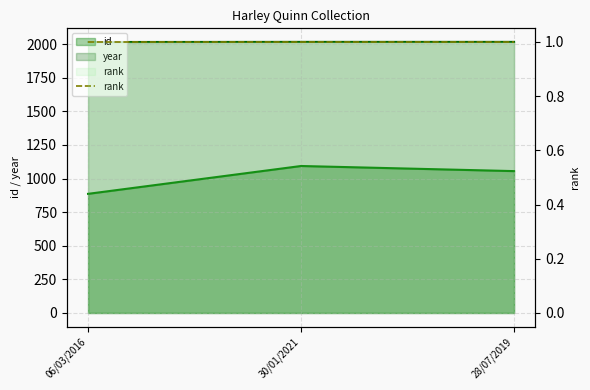

At how many categories does at least one series exceed 1289?

3